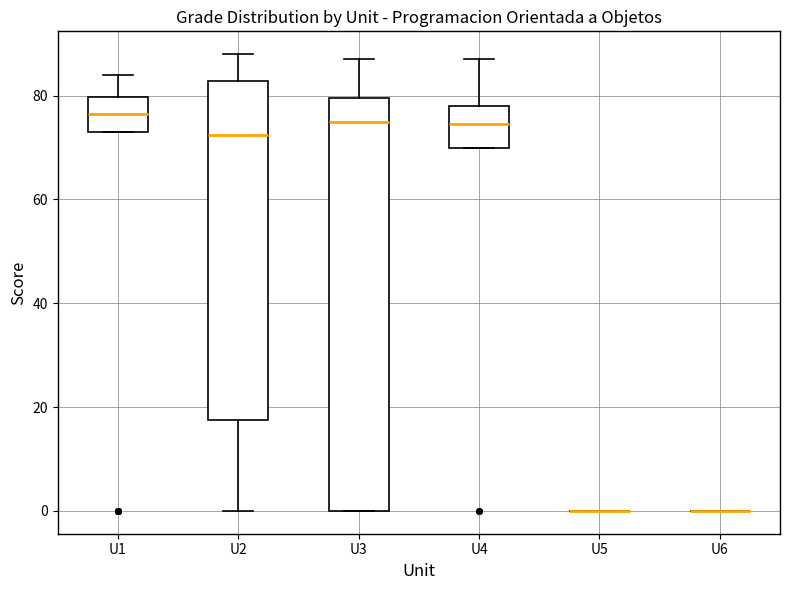

Reading left to right, transcribe this box plot: for each box, give where its median line is, the range the box spans, and where its two whiskers end, as read against the y-axis. The values are not printed on the chart, so give them approximately, as read against the axis.

U1: median 76, box 74 to 80, whiskers 74 to 84
U2: median 72, box 18 to 82, whiskers 0 to 88
U3: median 76, box 0 to 80, whiskers 0 to 88
U4: median 74, box 70 to 78, whiskers 70 to 88
U5: box collapsed to a line at 0, whiskers 0 to 0
U6: box collapsed to a line at 0, whiskers 0 to 0